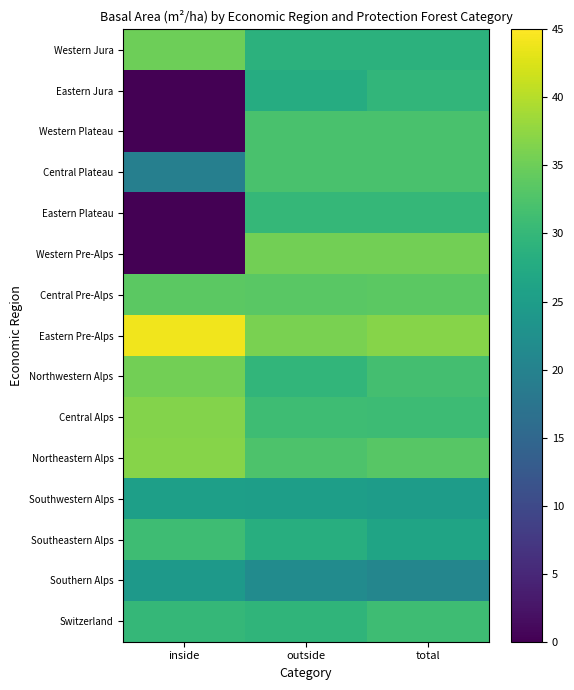

Which category has the highest value across all series?

inside